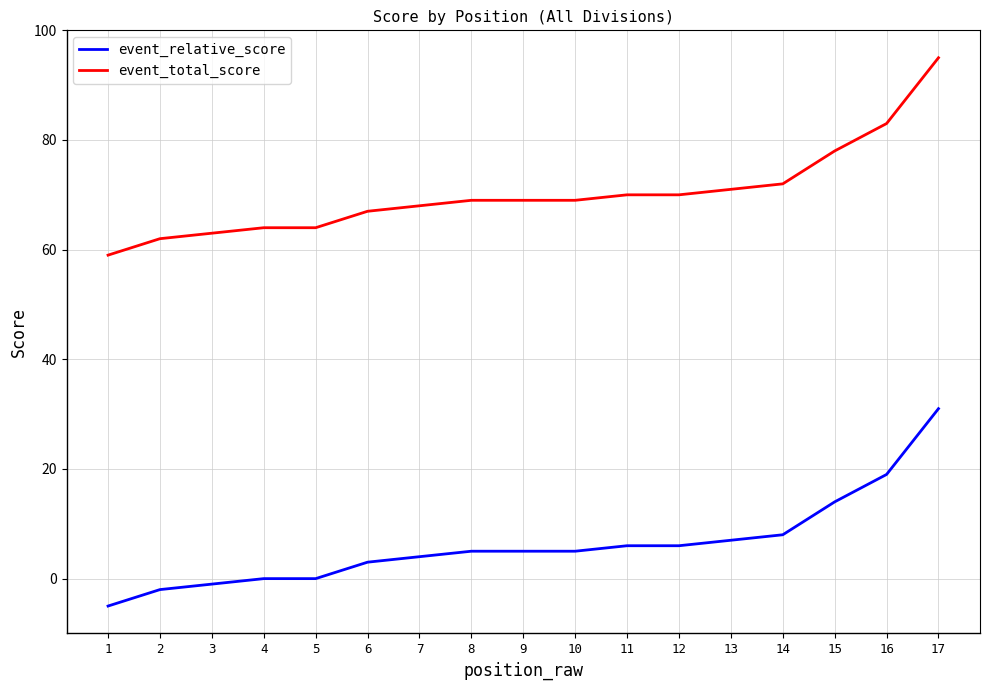

What is the sum of all event_relative_score values?

105